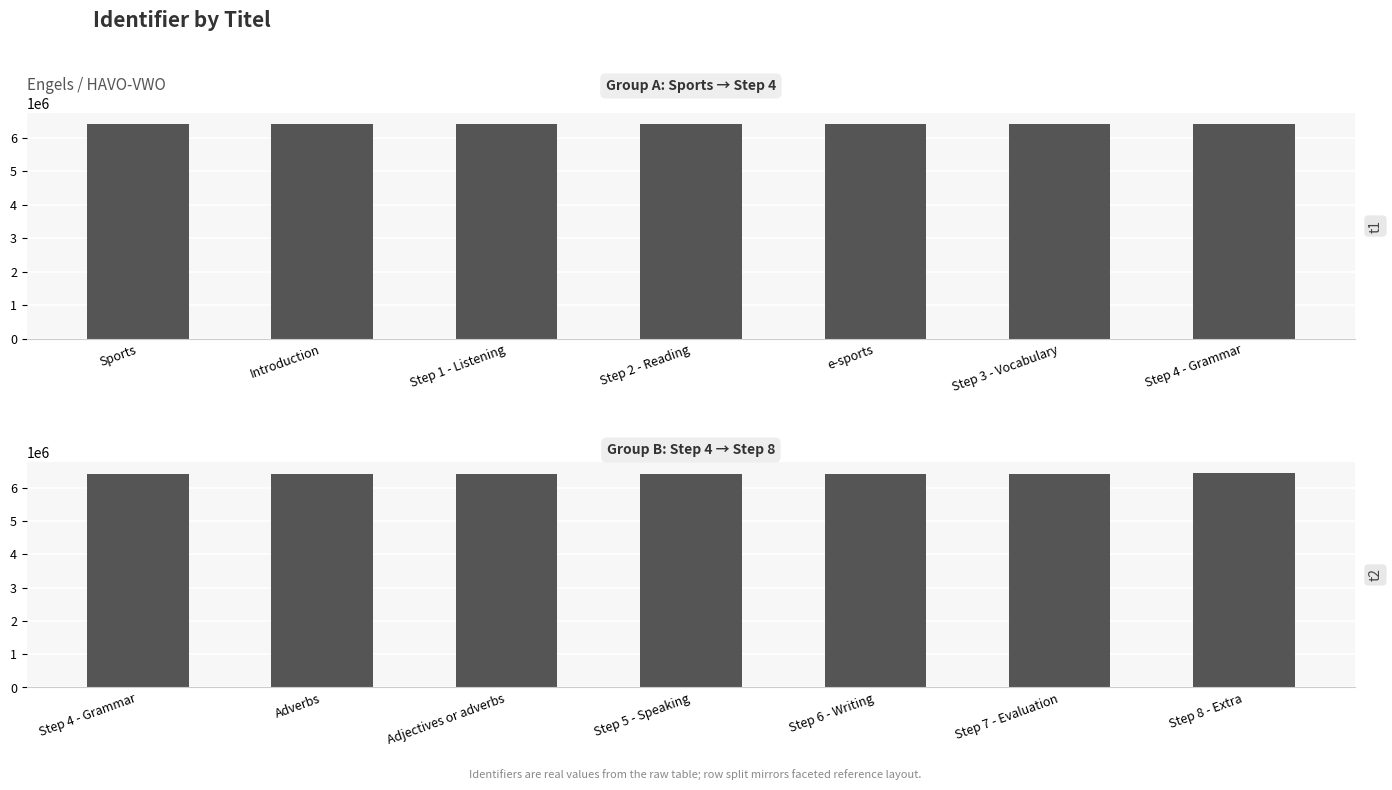

How many bars are there in total?

14